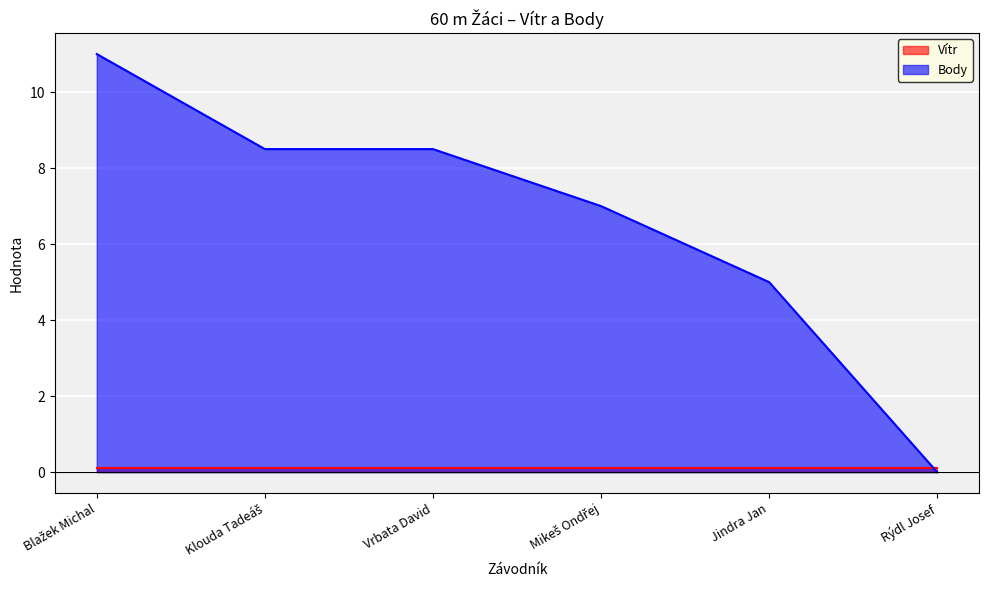

List the labels in order of value, smallest first.

Rýdl Josef, Jindra Jan, Mikeš Ondřej, Klouda Tadeáš, Vrbata David, Blažek Michal